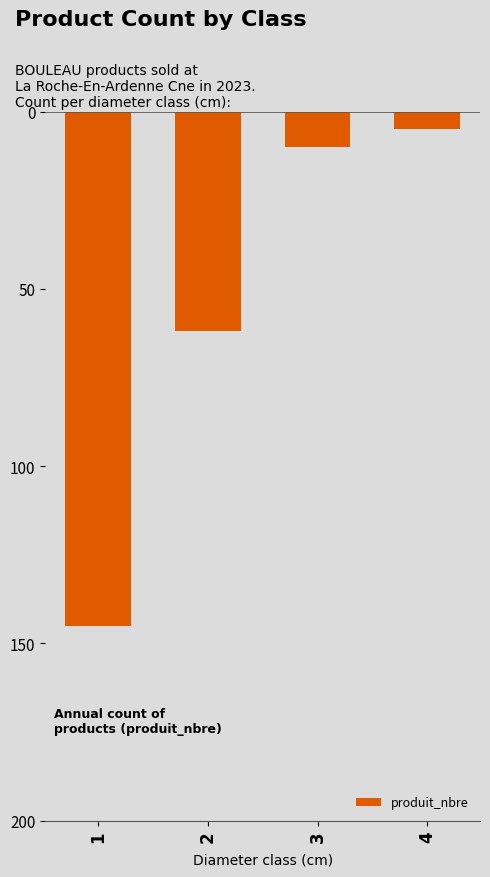

At which label does the data first exceed -10?

4